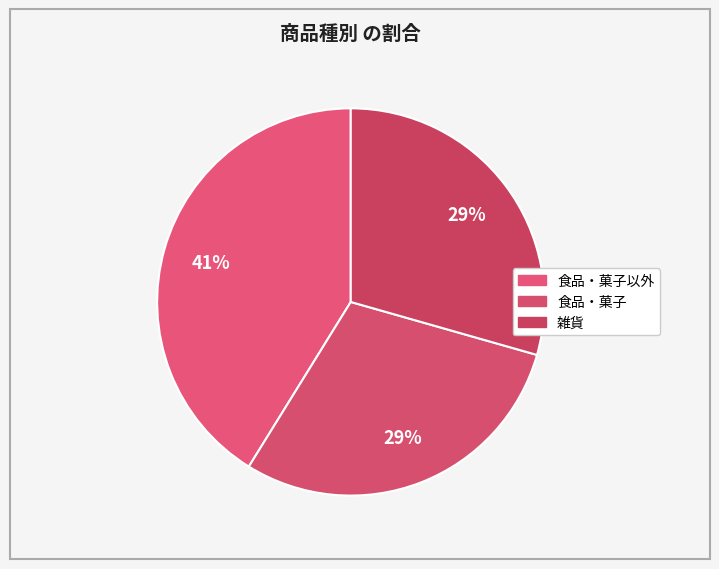

How many segments does this pie chart have?

3